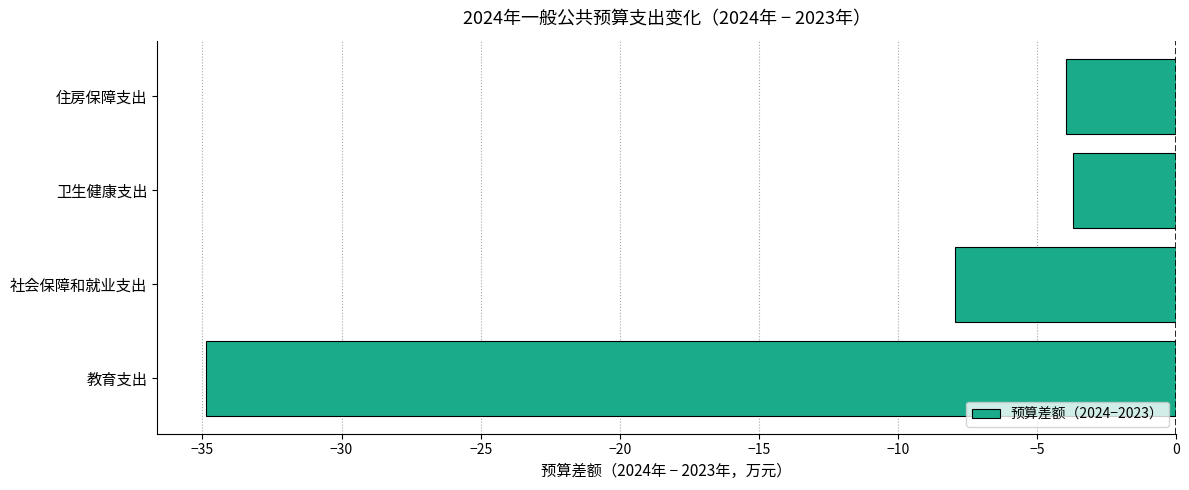

Are the bars grouped side by side (vs. stacked)?

No